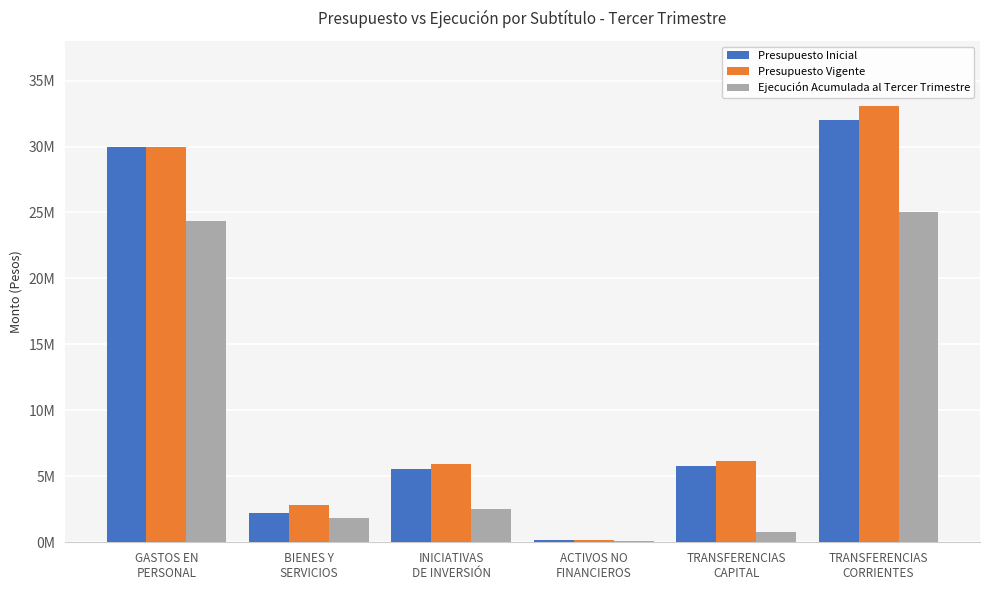

Are the bars horizontal?

No